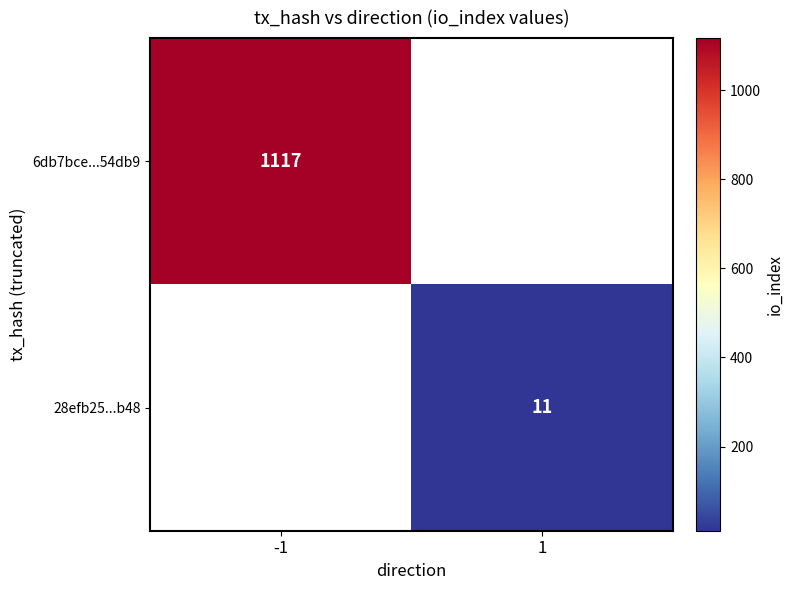

What is the maximum value shown in the chart?

1117.0